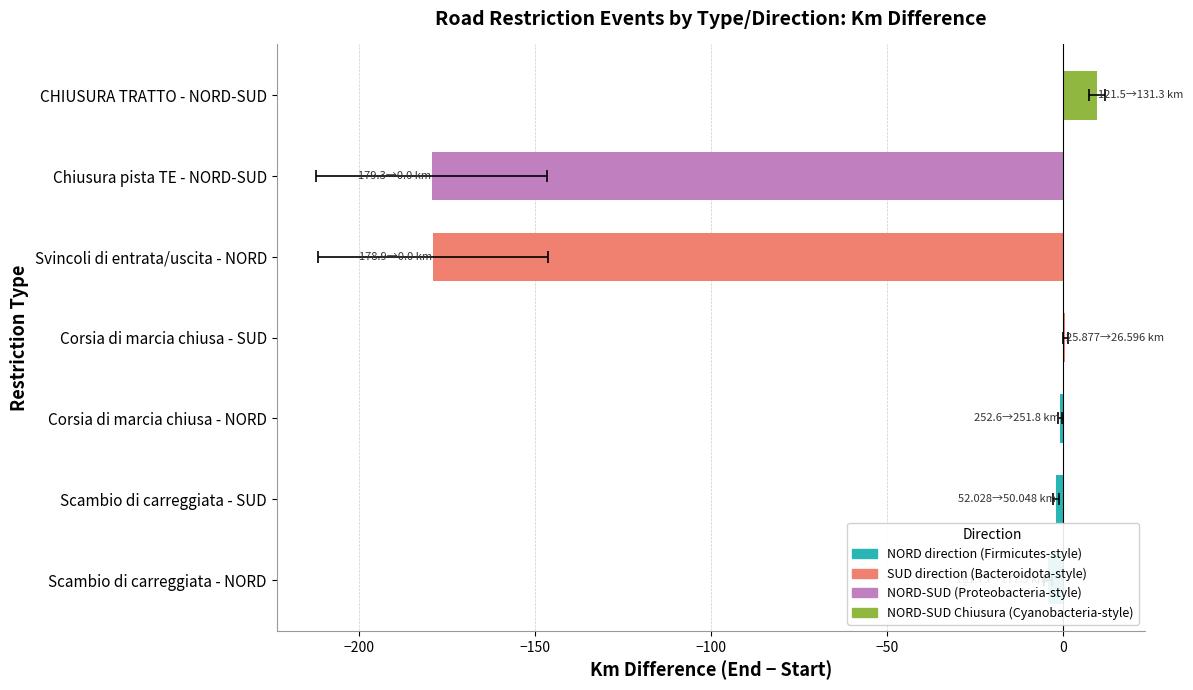

What is the difference between the Km End values at Scambio di carreggiata - NORD and Svincoli di entrata/uscita - NORD?

177.5